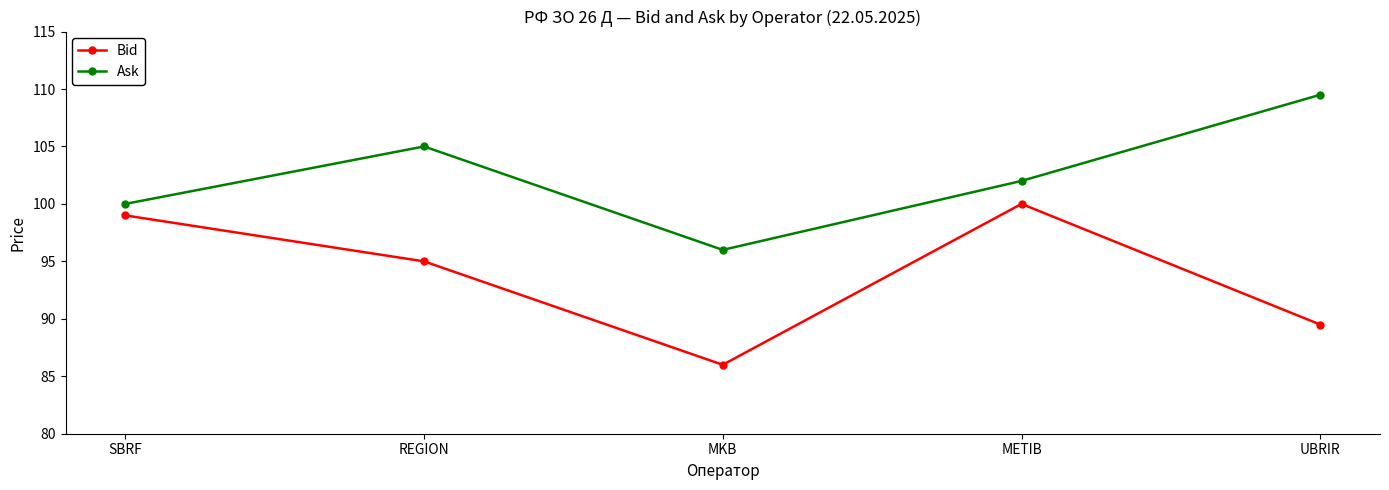

What is the difference between the maximum and minimum values in the Ask series?

13.5